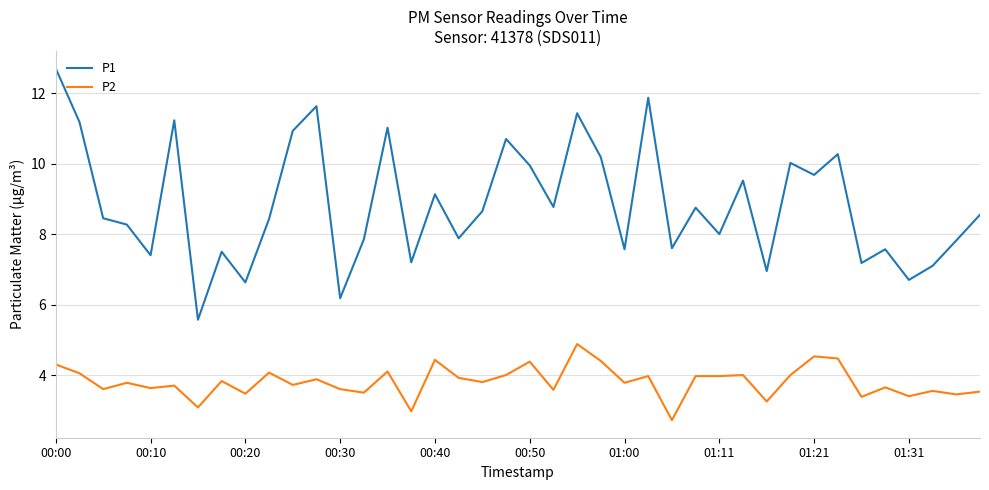

At how many categories does at least one series exceed 6?

39